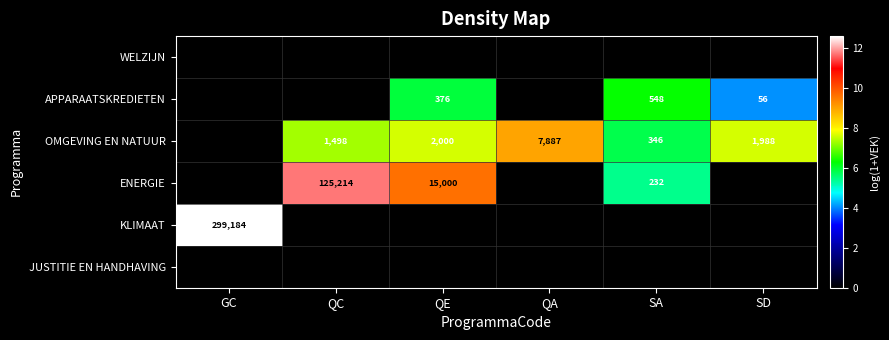

Is the value of OMGEVING EN NATUUR at SD greater than the value of ENERGIE at SA?

Yes